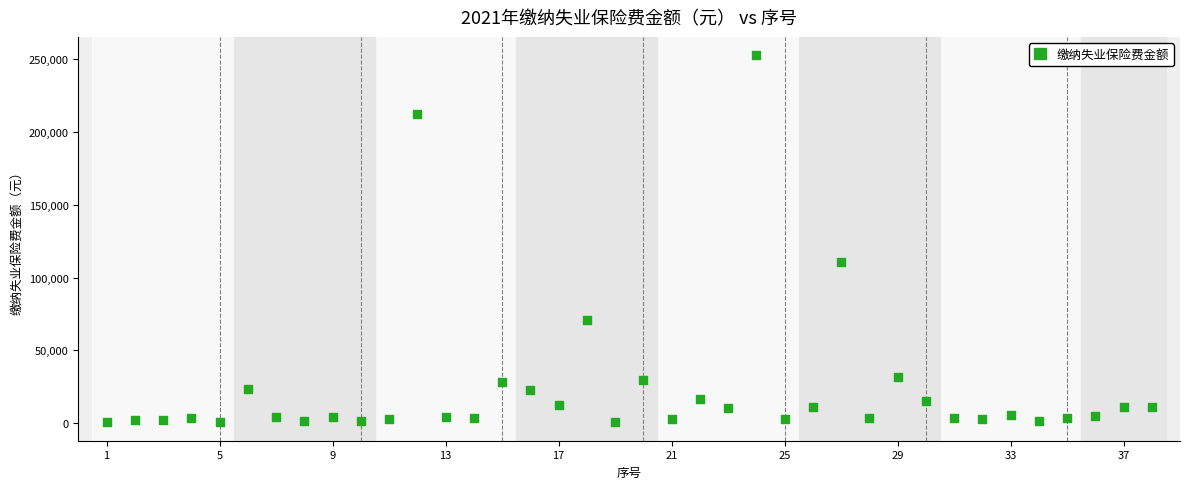

What Y value in the scatter plot is closest to 126632?

110662.1